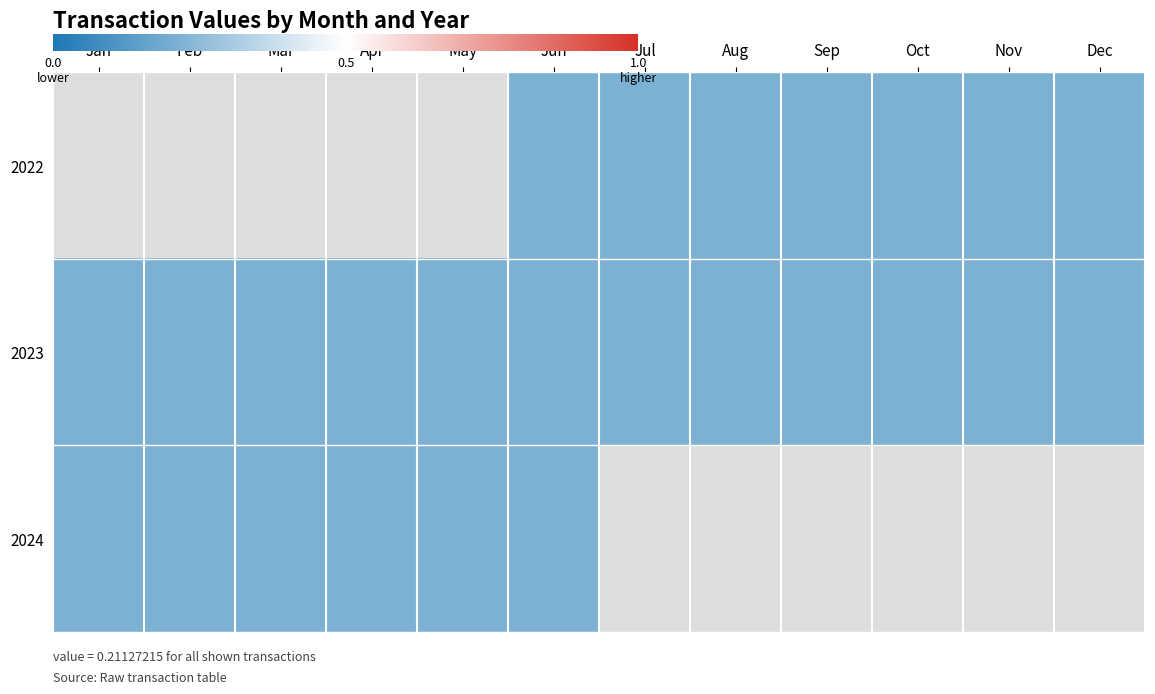

List the series in order of their peak value, lowest first.

2022, 2023, 2024